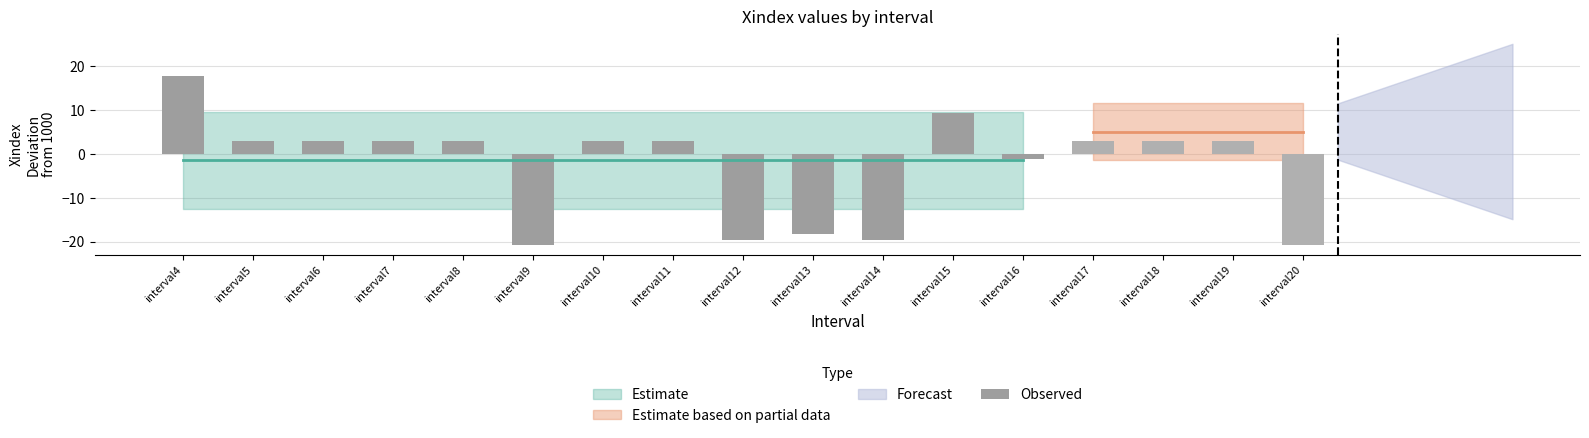

How many data points does each series have?

13